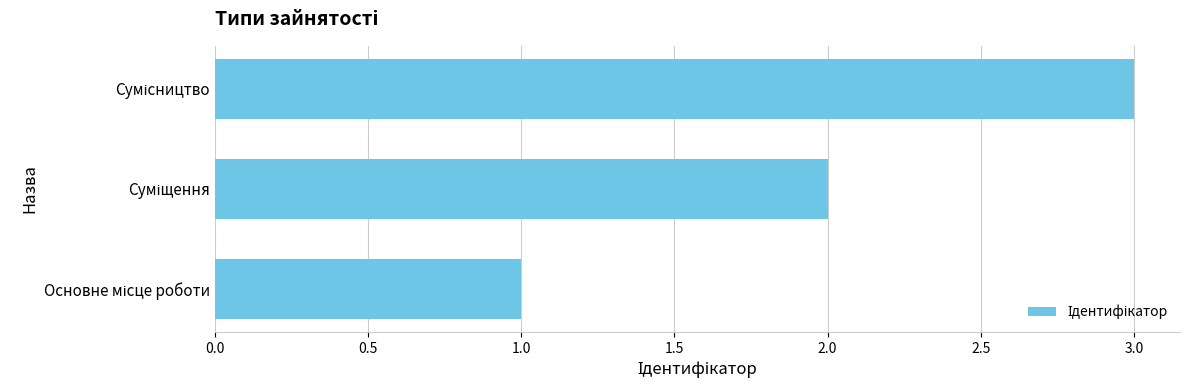

What is the sum of all values?

6